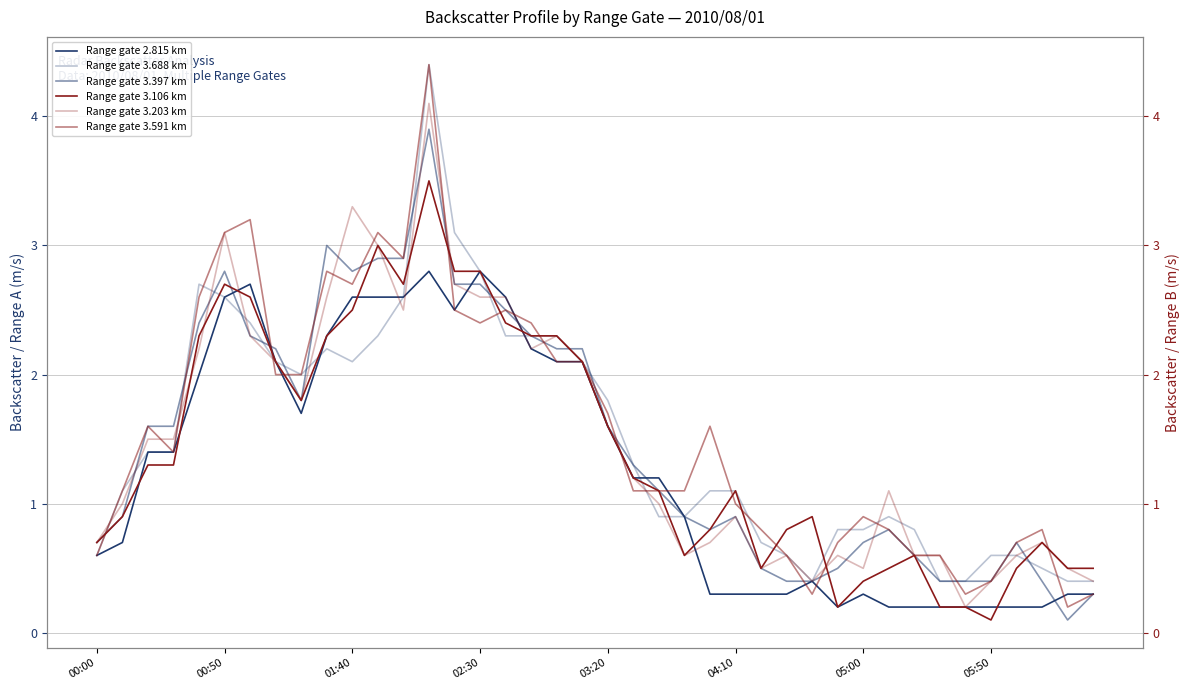

What is the spread (max minus min) of values at 04:10?

0.8